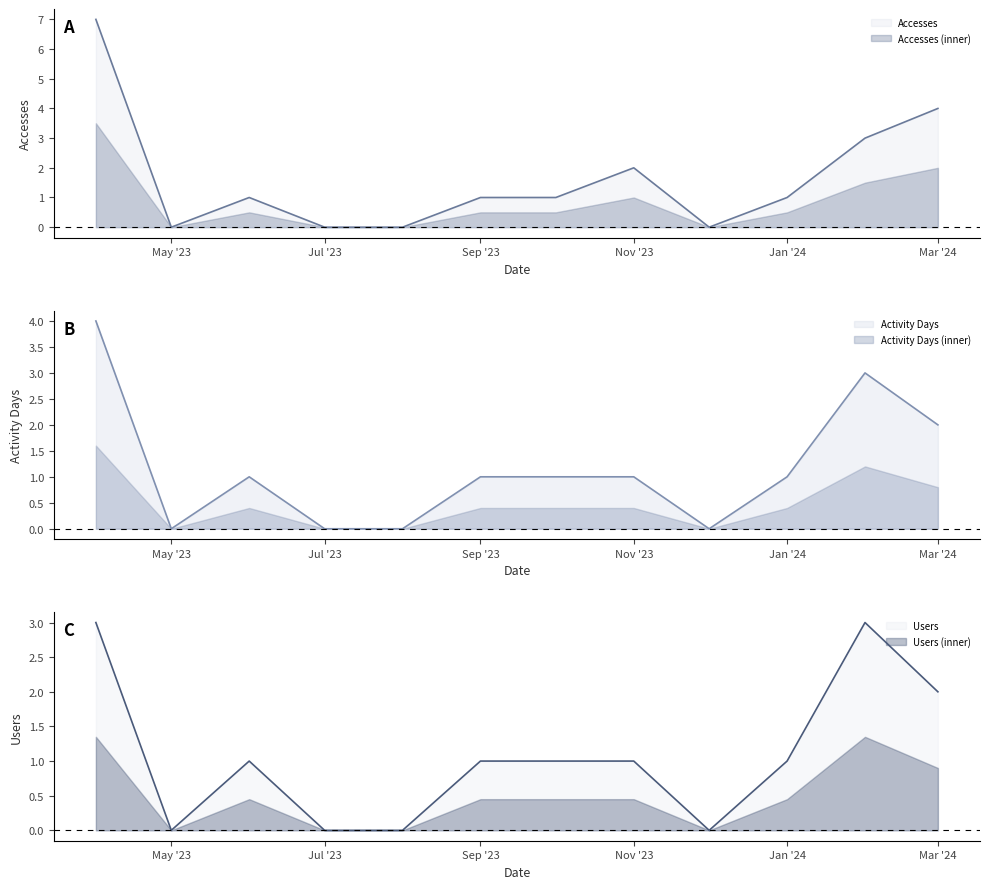

Rank the series by their maximum value, from highest to lowest.

Accesses, Activity Days, Users